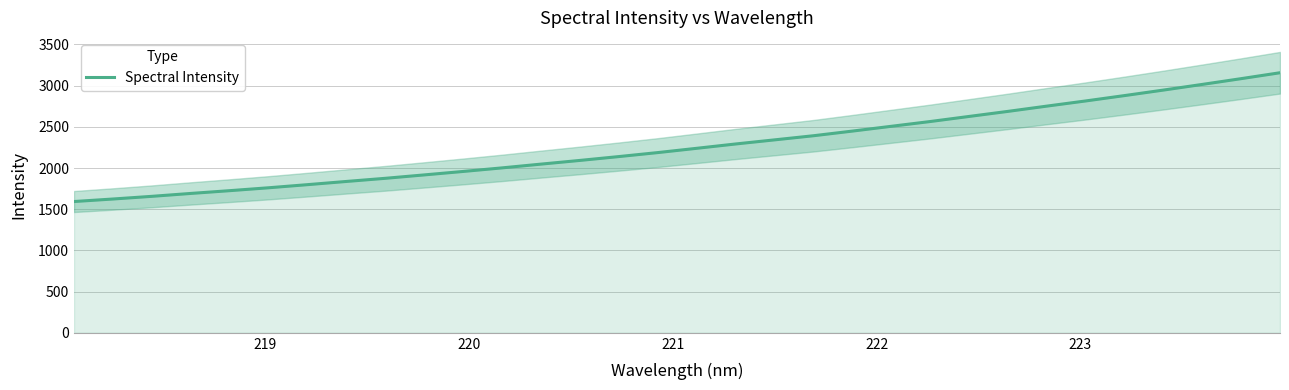

How many lines are shown in the chart?

1